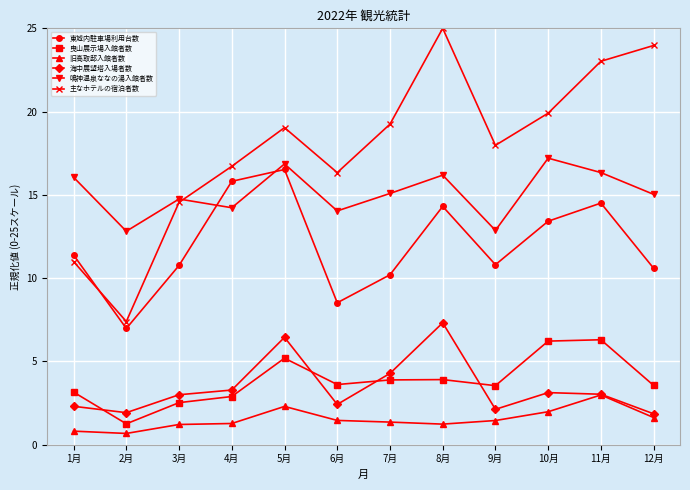

Between 6月 and 7月, which series saw the biggest shift?

主なホテルの宿泊者数